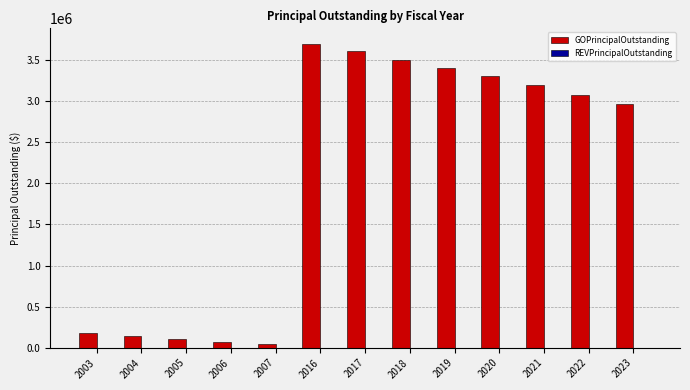

The value at 2022 is 791112. True or false?

False